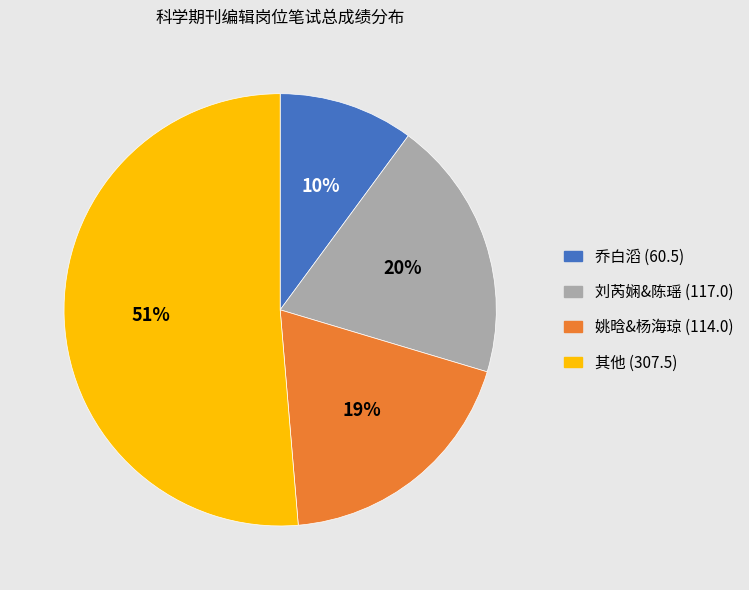

How many segments does this pie chart have?

4